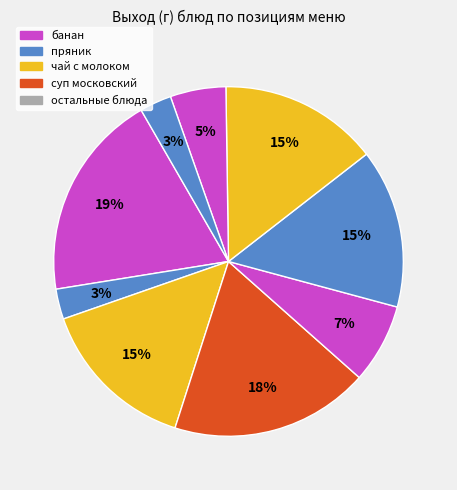

How many segments does this pie chart have?

9